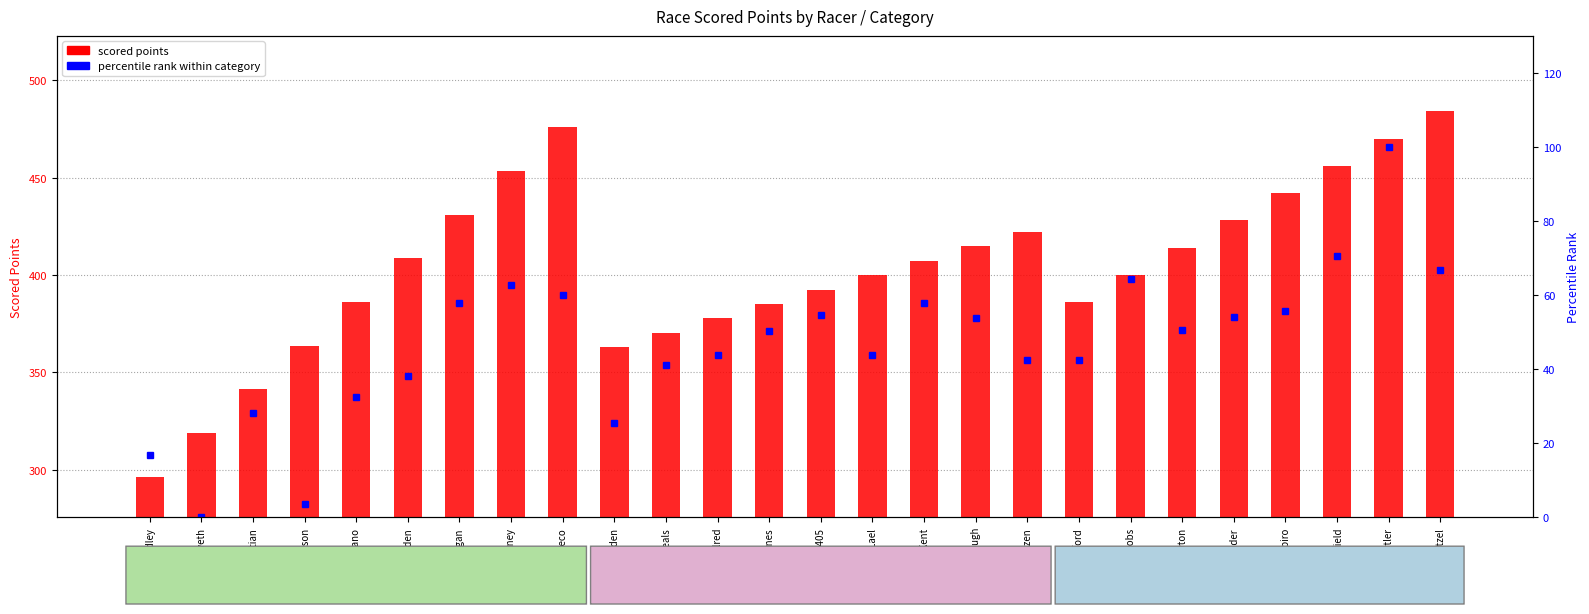

What is the difference between the highest and lowest values at Robinson?

360.1